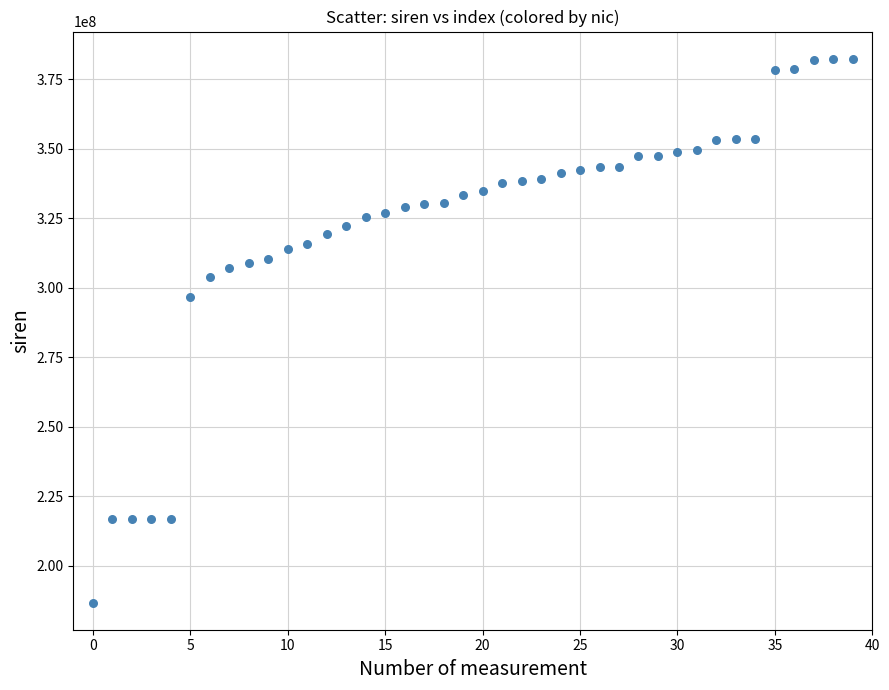

What Y value in the scatter plot is closest to 284578432?

296802887